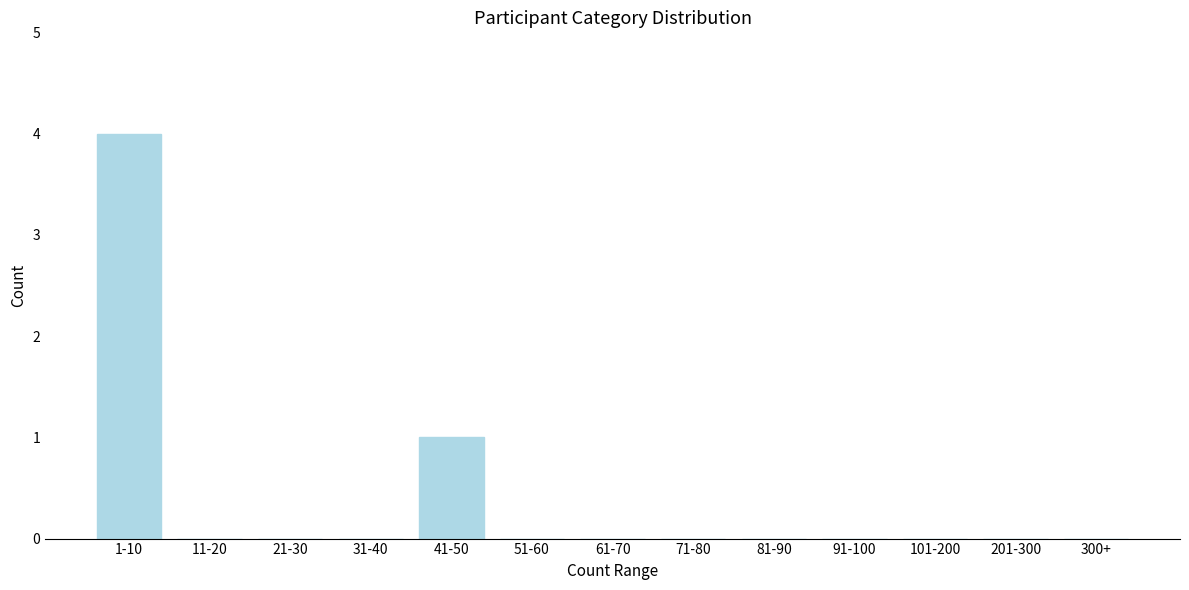

Reading left to right, list all the values displayed in this chart.

1-10=4	11-20=0	21-30=0	31-40=0	41-50=1	51-60=0	61-70=0	71-80=0	81-90=0	91-100=0	101-200=0	201-300=0	300+=0